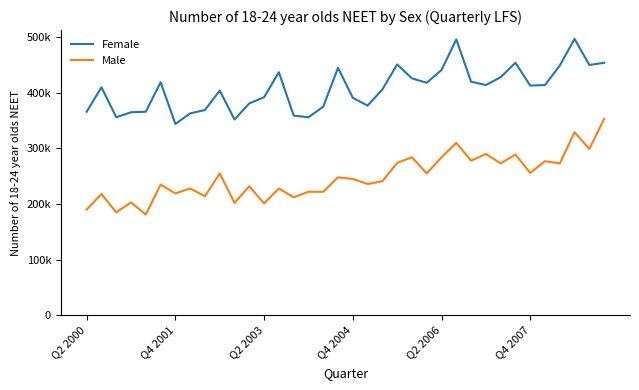

True or false: Male and Female intersect in this chart.

False